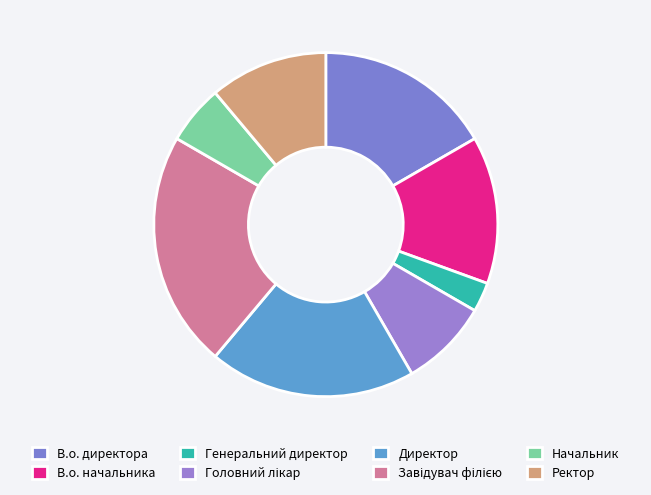

Which slice is the largest?

Завідувач філією